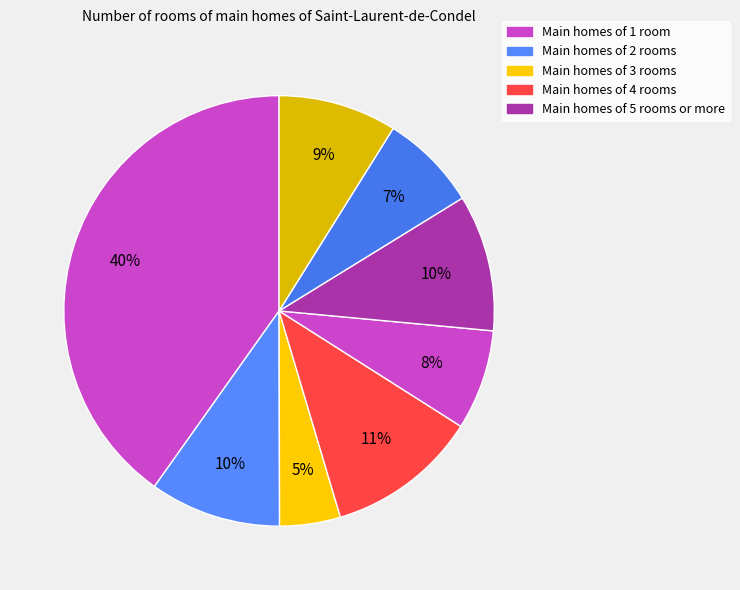

How many slices are in this pie chart?

8